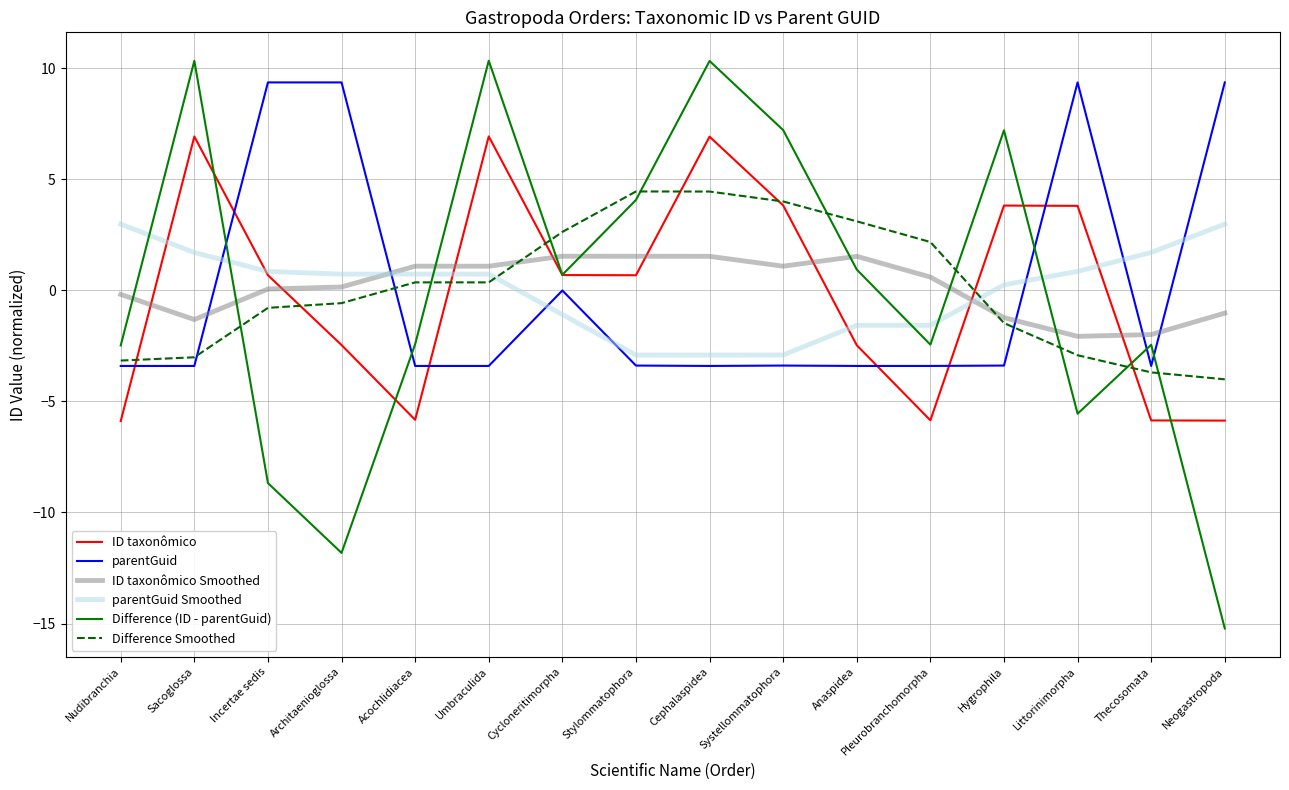

True or false: ID taxonômico Smoothed has a value of 0.1 at Incertae sedis.

True